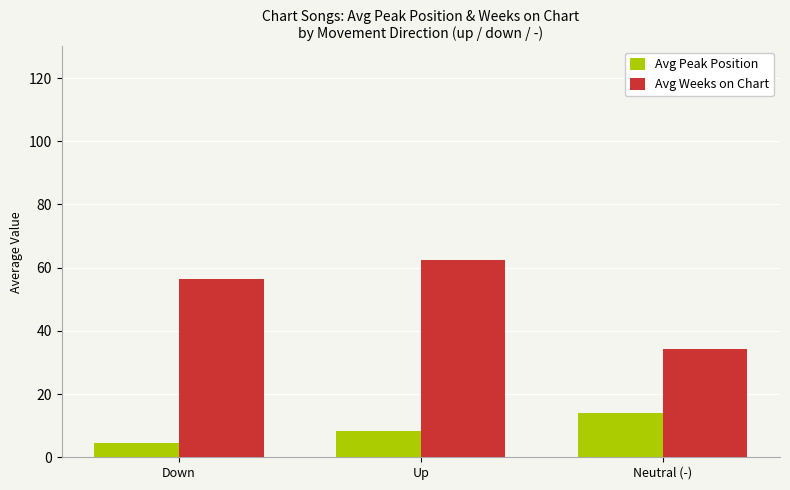

What is the label of the 1st bar from the left?

Down